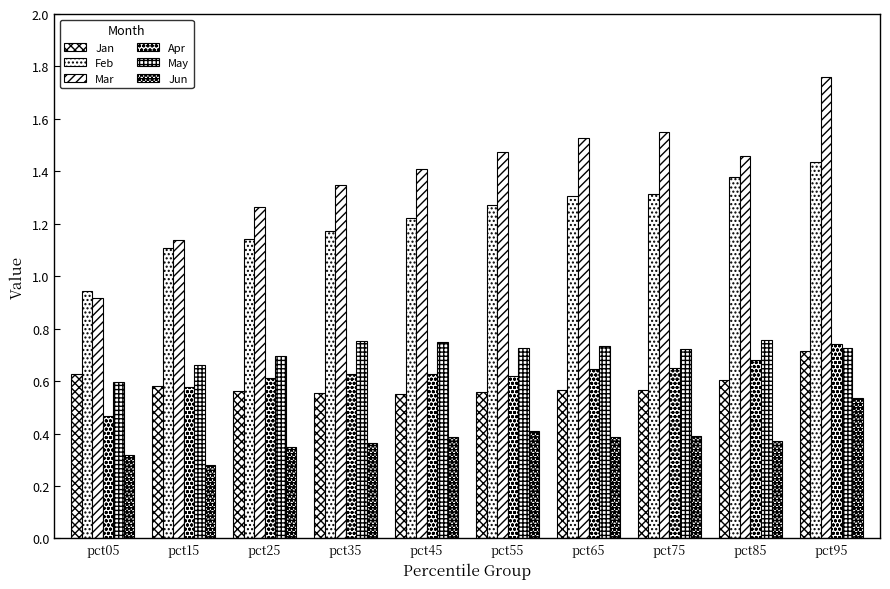

Reading left to right, what are all the values shown in this chart?

Jan: pct05=0.6	pct15=0.6	pct25=0.6	pct35=0.6	pct45=0.5	pct55=0.6	pct65=0.6	pct75=0.6	pct85=0.6	pct95=0.7
Feb: pct05=0.9	pct15=1.1	pct25=1.1	pct35=1.2	pct45=1.2	pct55=1.3	pct65=1.3	pct75=1.3	pct85=1.4	pct95=1.4
Mar: pct05=0.9	pct15=1.1	pct25=1.3	pct35=1.3	pct45=1.4	pct55=1.5	pct65=1.5	pct75=1.5	pct85=1.5	pct95=1.8
Apr: pct05=0.5	pct15=0.6	pct25=0.6	pct35=0.6	pct45=0.6	pct55=0.6	pct65=0.6	pct75=0.7	pct85=0.7	pct95=0.7
May: pct05=0.6	pct15=0.7	pct25=0.7	pct35=0.8	pct45=0.8	pct55=0.7	pct65=0.7	pct75=0.7	pct85=0.8	pct95=0.7
Jun: pct05=0.3	pct15=0.3	pct25=0.3	pct35=0.4	pct45=0.4	pct55=0.4	pct65=0.4	pct75=0.4	pct85=0.4	pct95=0.5